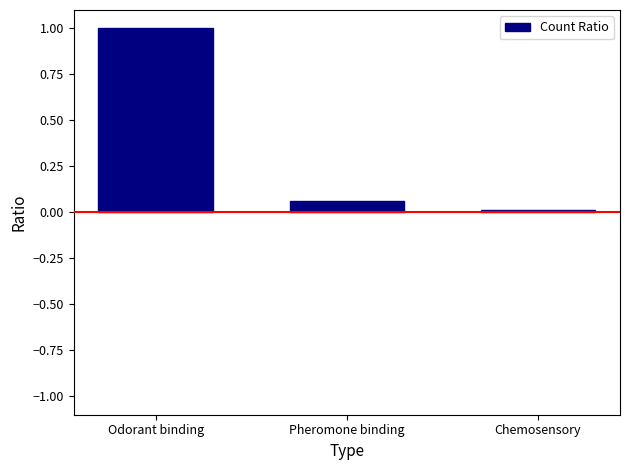

Rank the categories by value from lowest to highest.

Chemosensory, Pheromone binding, Odorant binding